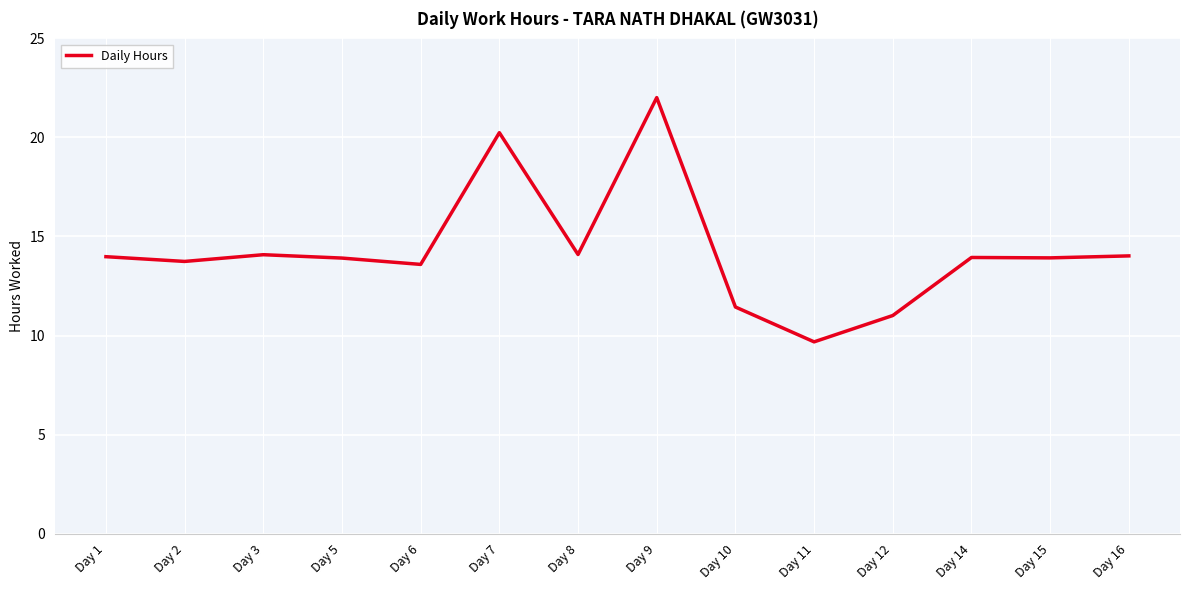

Which category has the lowest value across all series?

Day 11